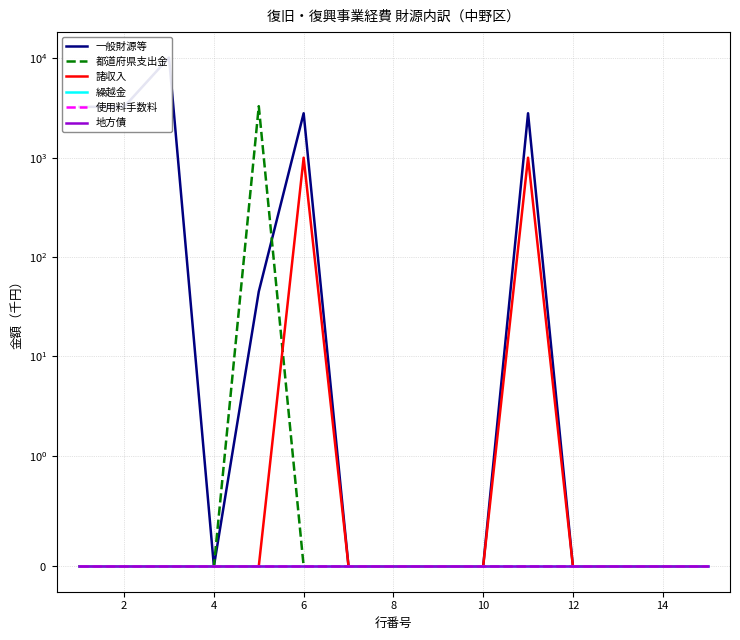

What are all the series names shown in the legend?

一般財源等, 都道府県支出金, 諸収入, 繰越金, 使用料手数料, 地方債